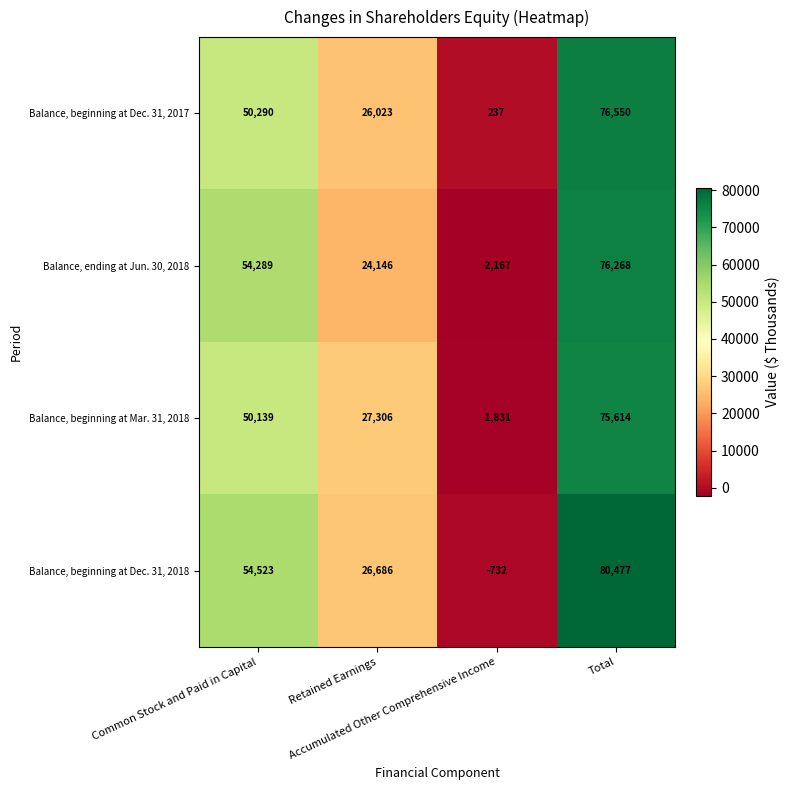

What is the greatest value displayed?

80477